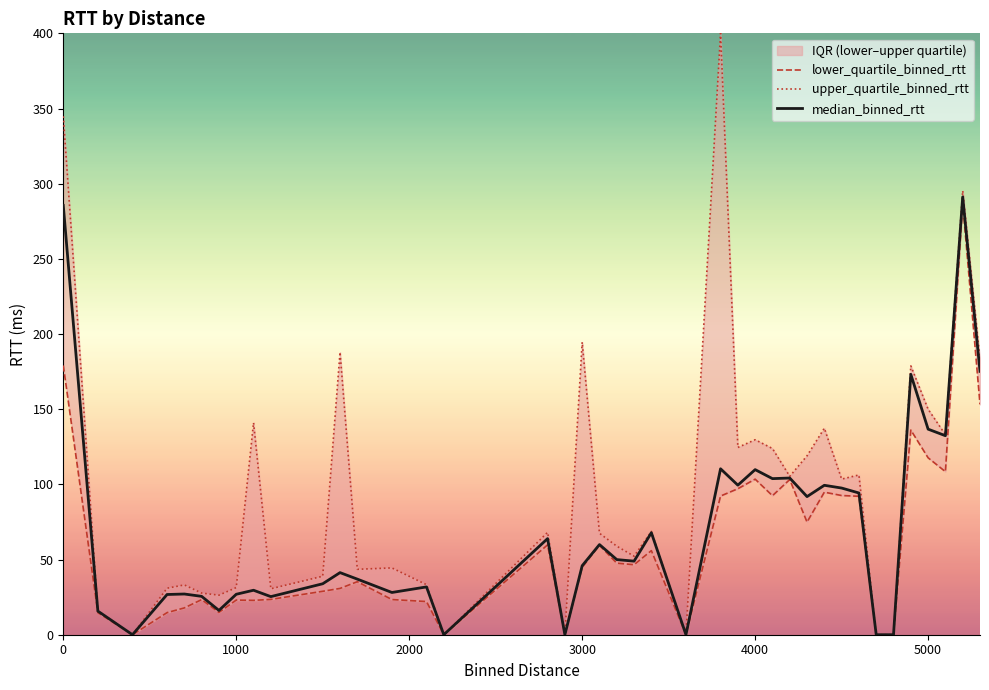

The value of median_binned_rtt at 5000 is 188.6. True or false?

False